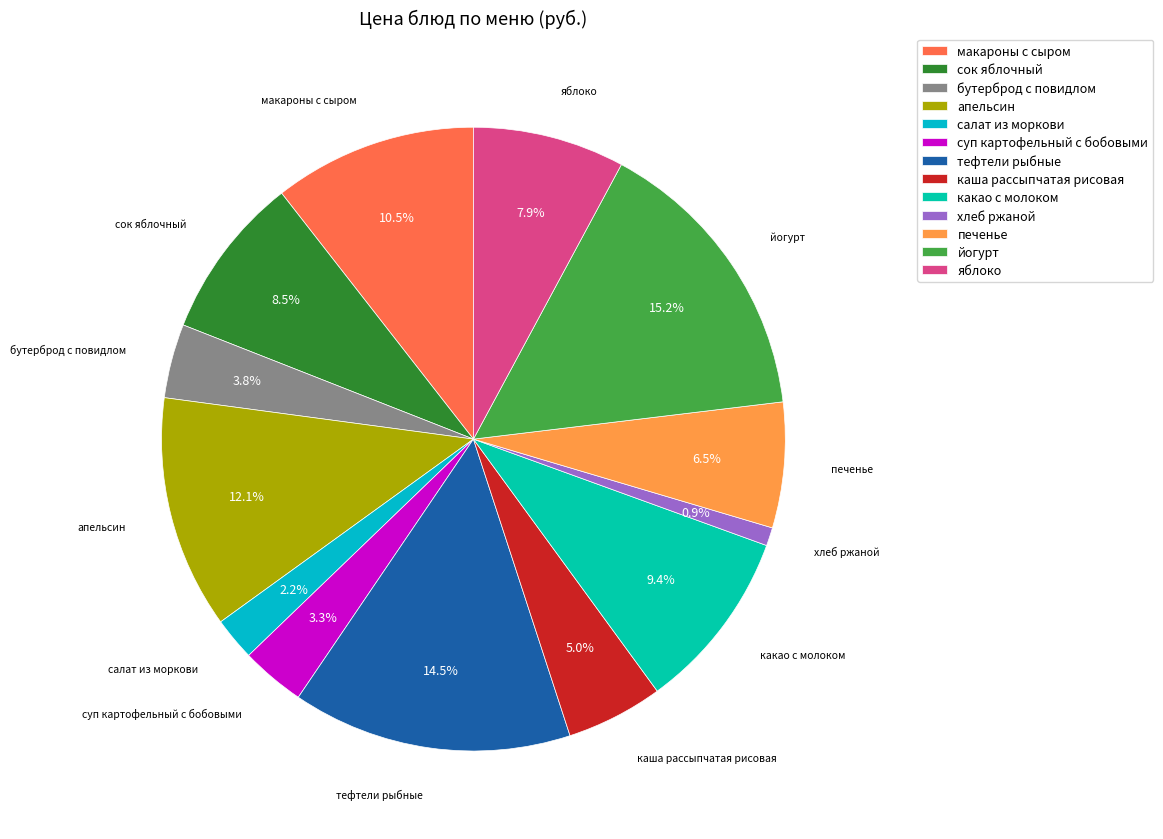

To the nearest percent, what is the average slice percentage?

8%